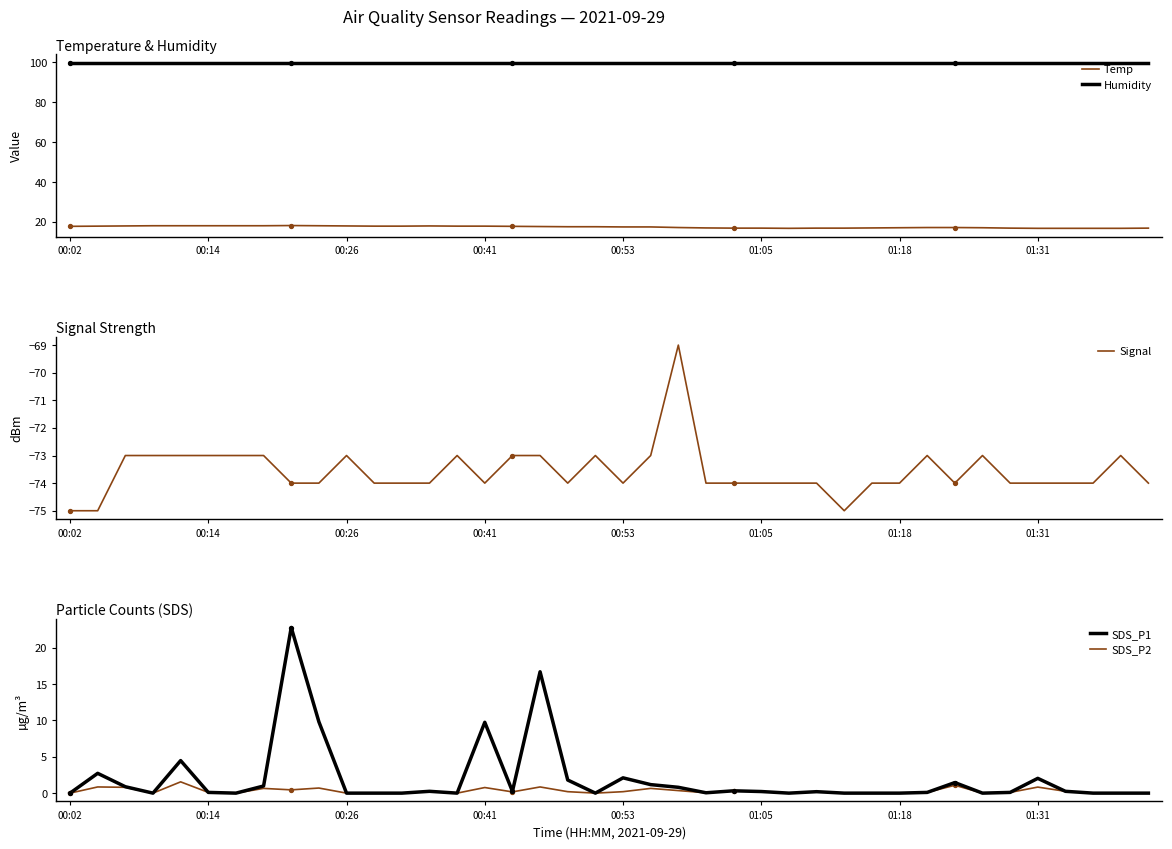

At how many categories does at least one series exceed 67?

40